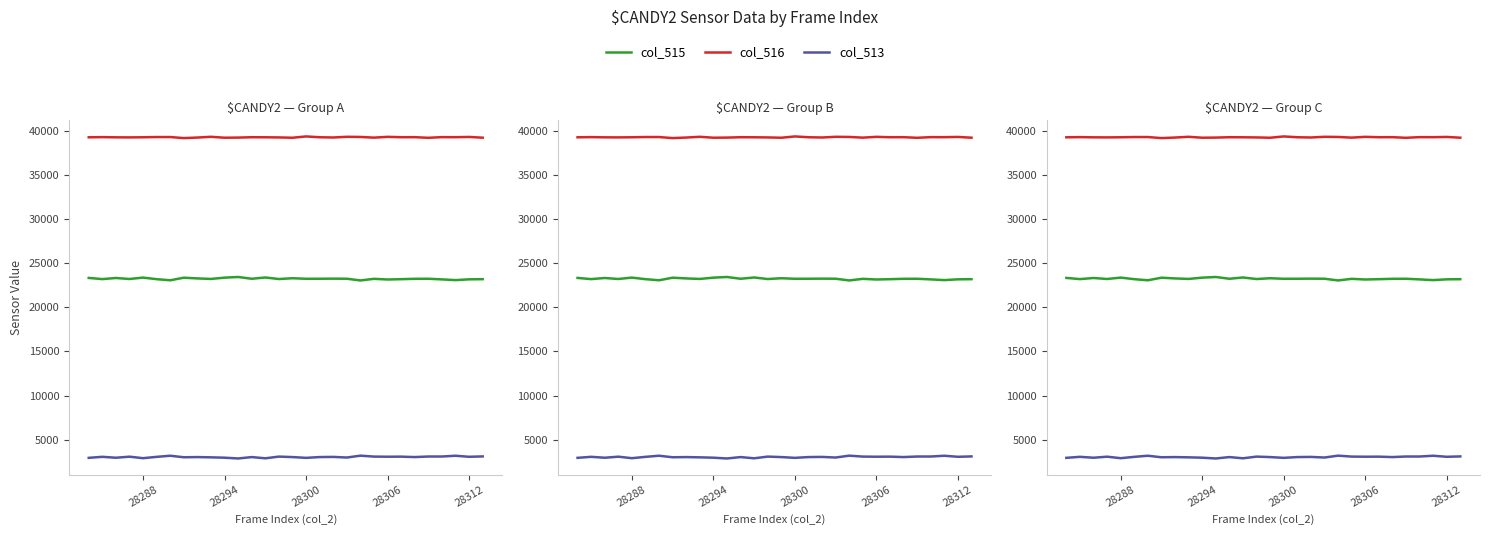

List the series in order of their overall mean, lowest first.

col_513, col_515, col_516